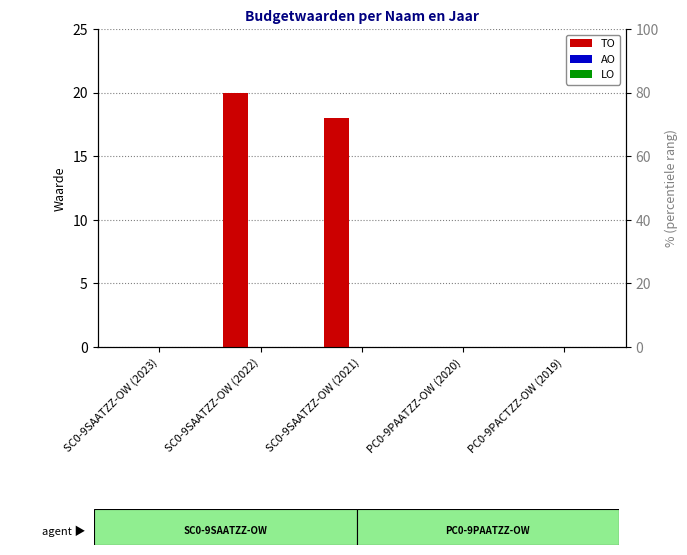

Are the bars horizontal?

No